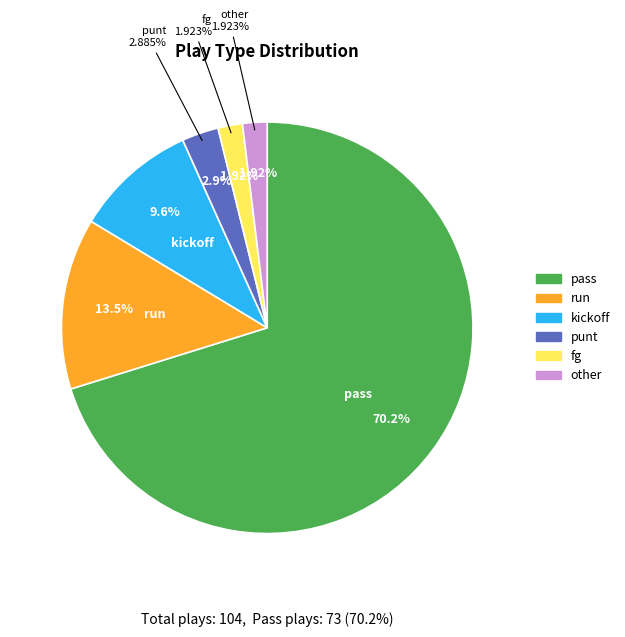

How many slices are in this pie chart?

6